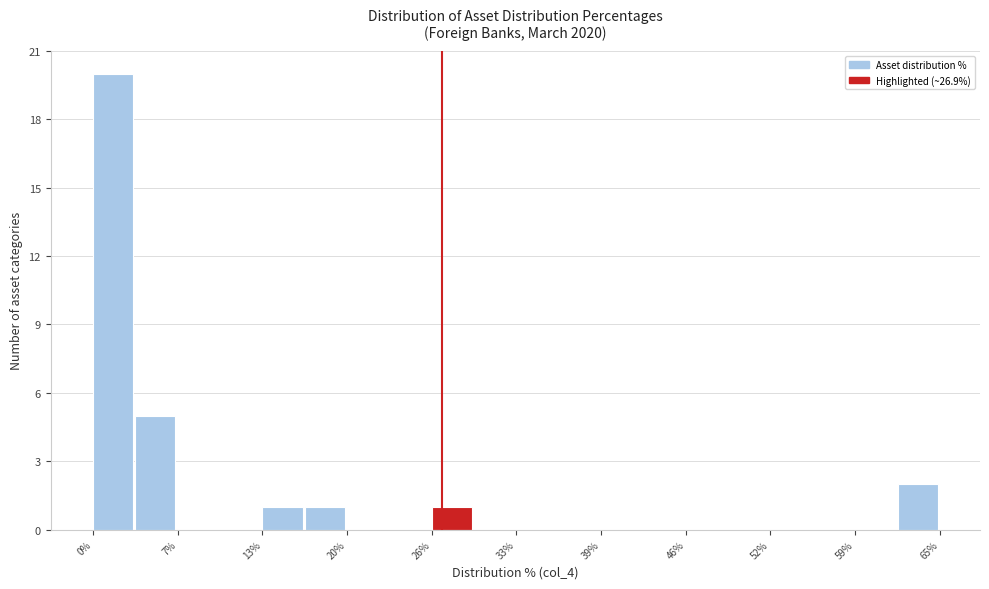

Read against the x-axis, roughly where is the centre of the tallest bar?

2